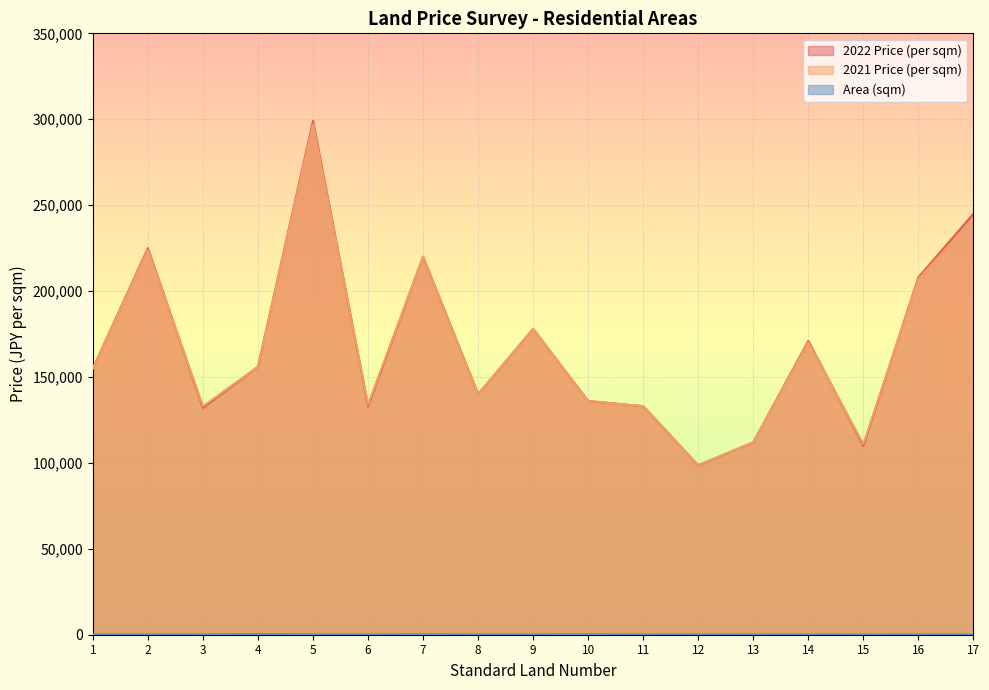

At how many categories does at least one series exceed 169901?

7